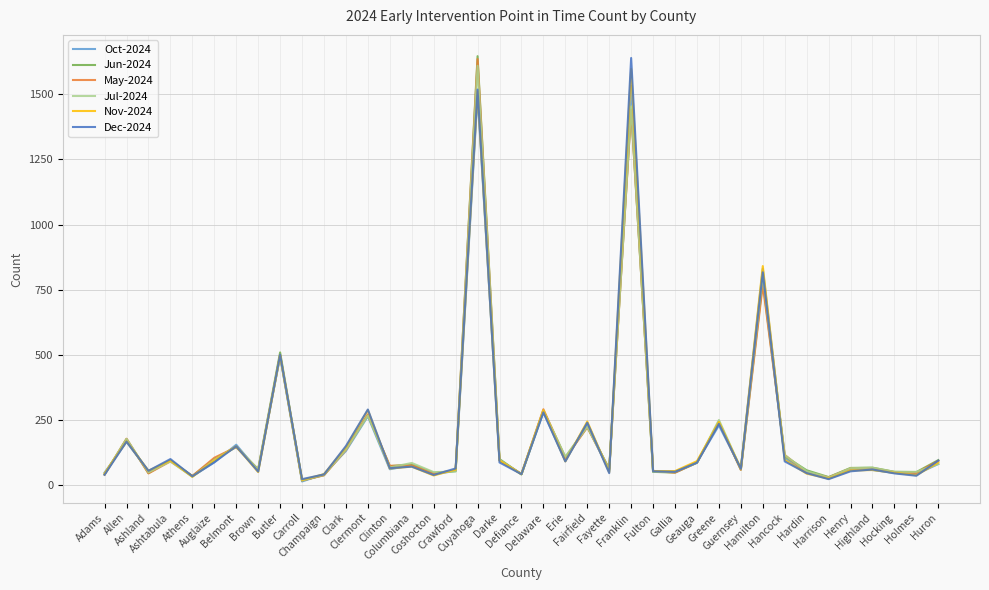

At which category is the sum across all series the highest?

Cuyahoga